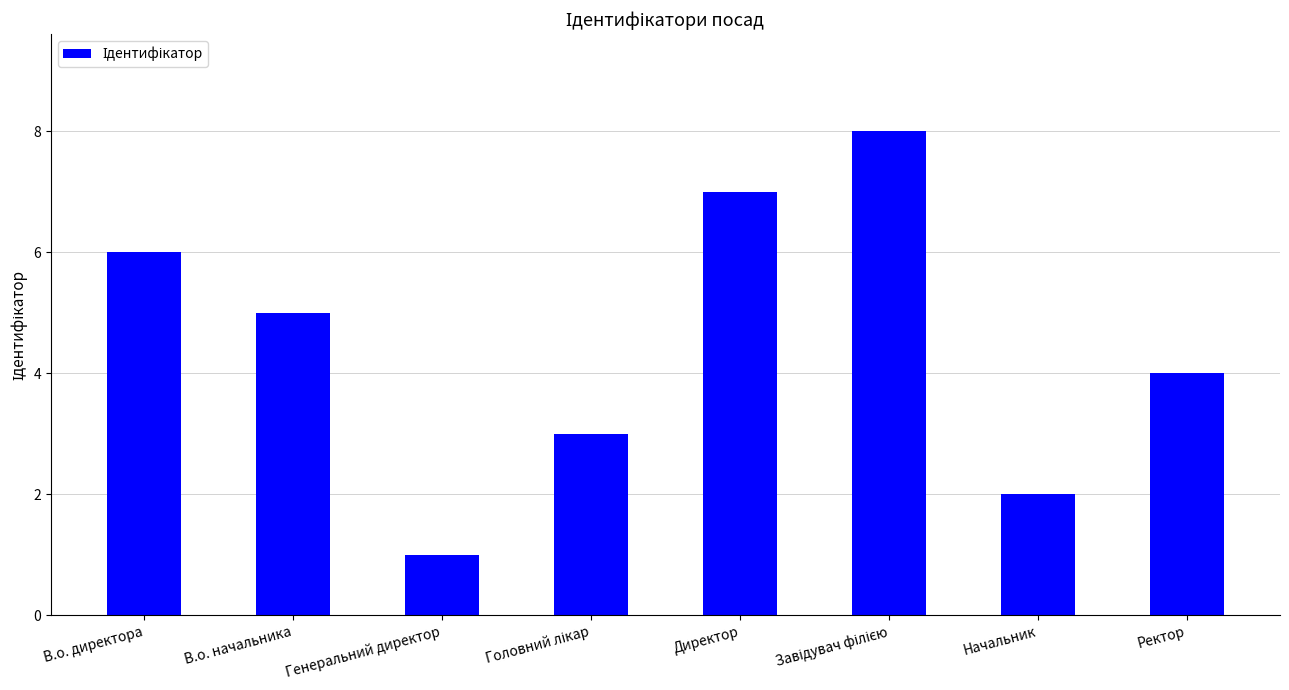

What is the label of the 1st bar from the left?

В.о. директора